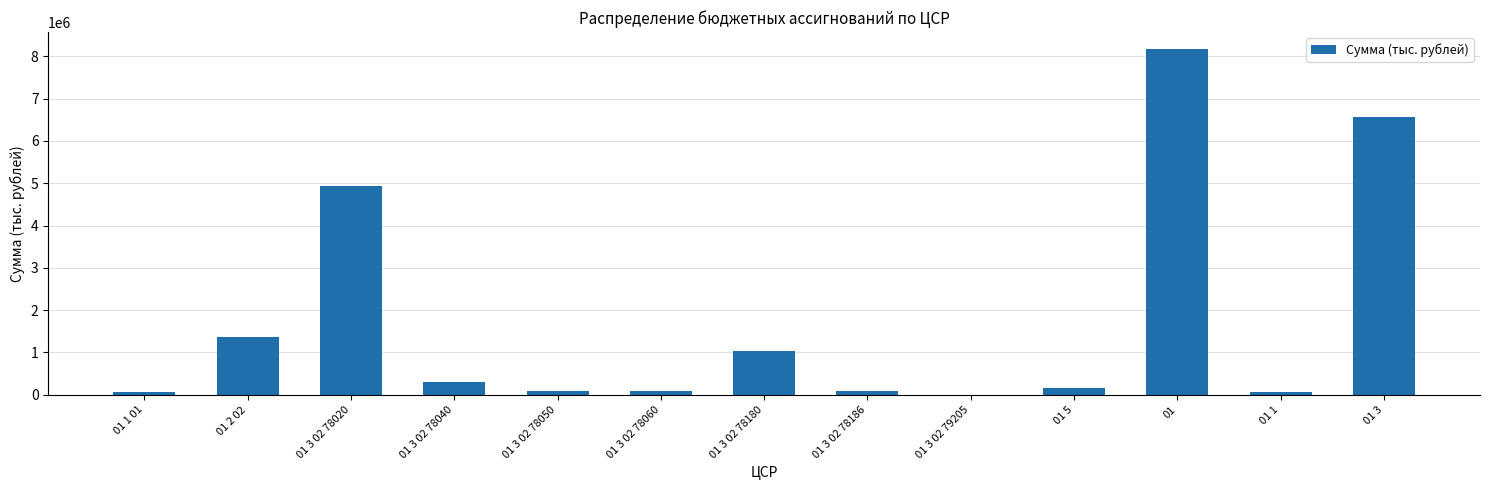

What is the greatest value displayed?

8166770.8